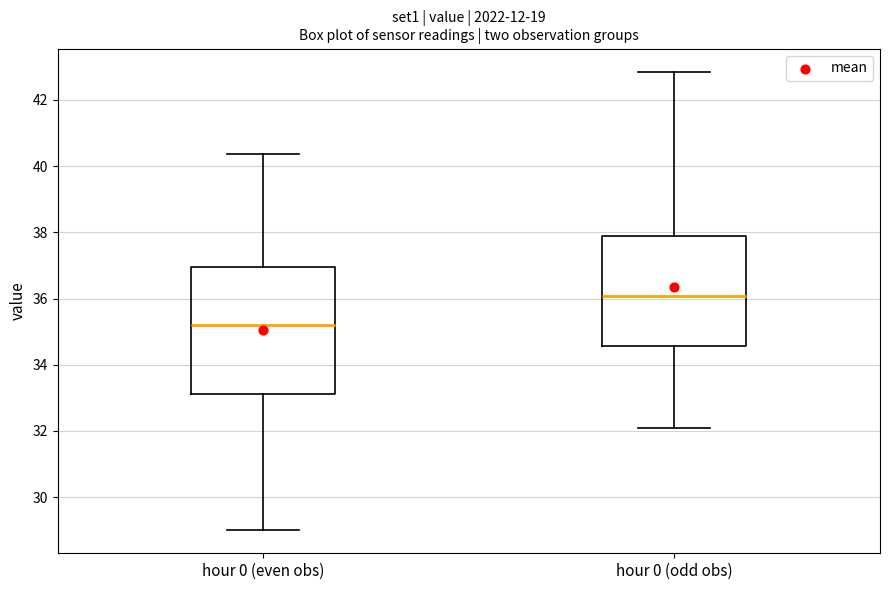

Reading left to right, transcribe this box plot: for each box, give where its median line is, the range the box spans, and where its two whiskers end, as read against the y-axis. The values are not printed on the chart, so give them approximately, as read against the axis.

hour 0 (even obs): median 35.2, box 33.2 to 37.0, whiskers 29.0 to 40.4
hour 0 (odd obs): median 36.0, box 34.6 to 37.8, whiskers 32.2 to 42.8